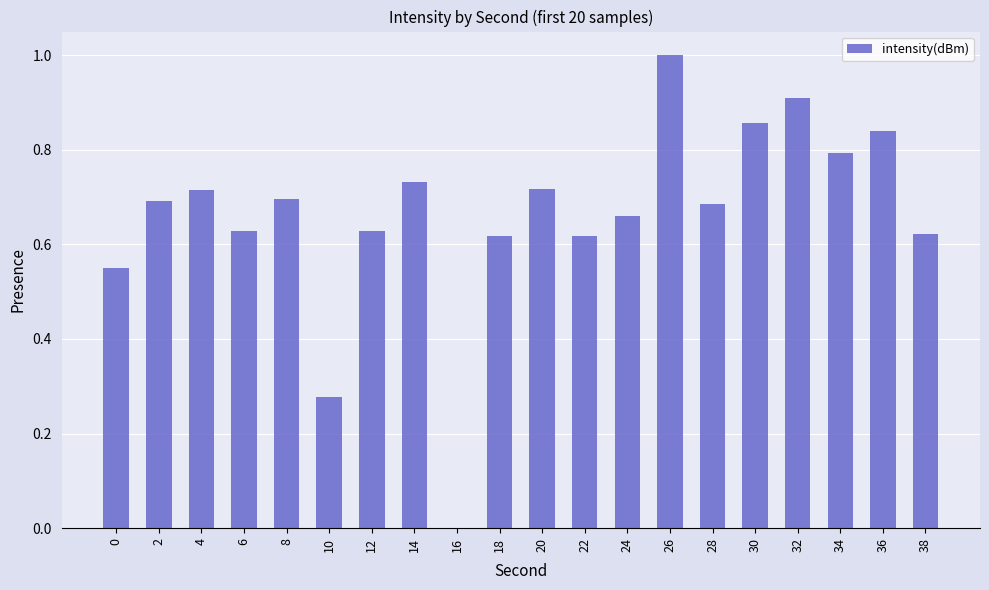

What is the sum of all values?

13.2